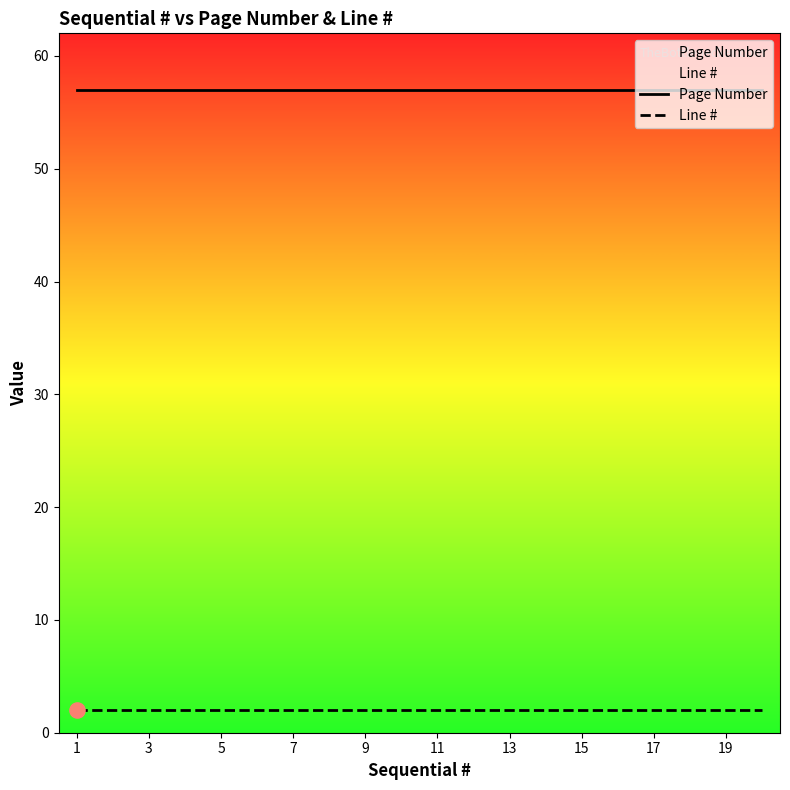

Which series reaches the maximum Y coordinate?

Page Number